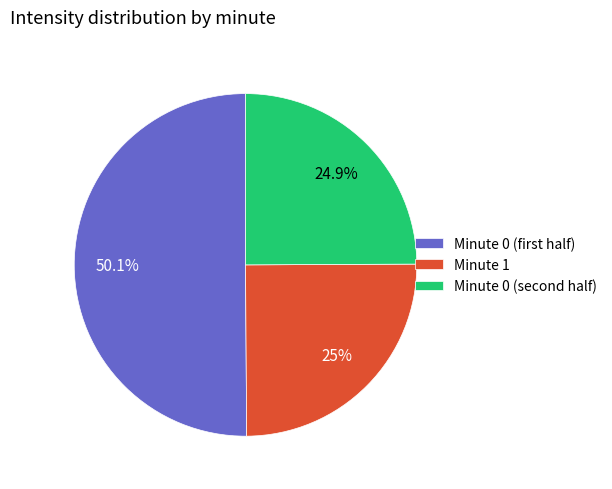

Count the number of slices in the pie.

3